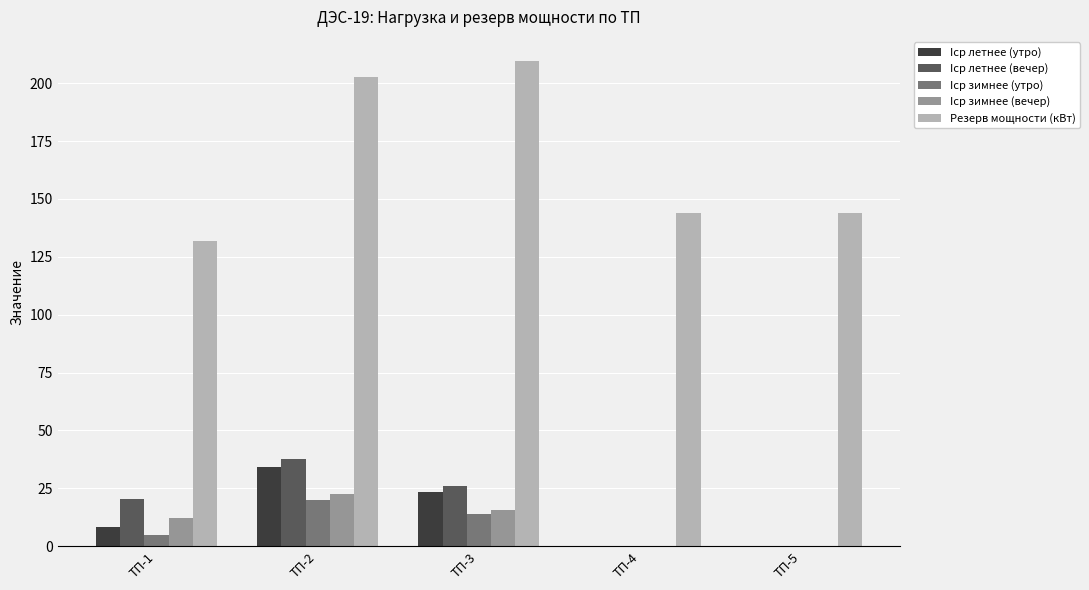

What are all the series names shown in the legend?

Iср летнее (утро), Iср летнее (вечер), Iср зимнее (утро), Iср зимнее (вечер), Резерв мощности (кВт)